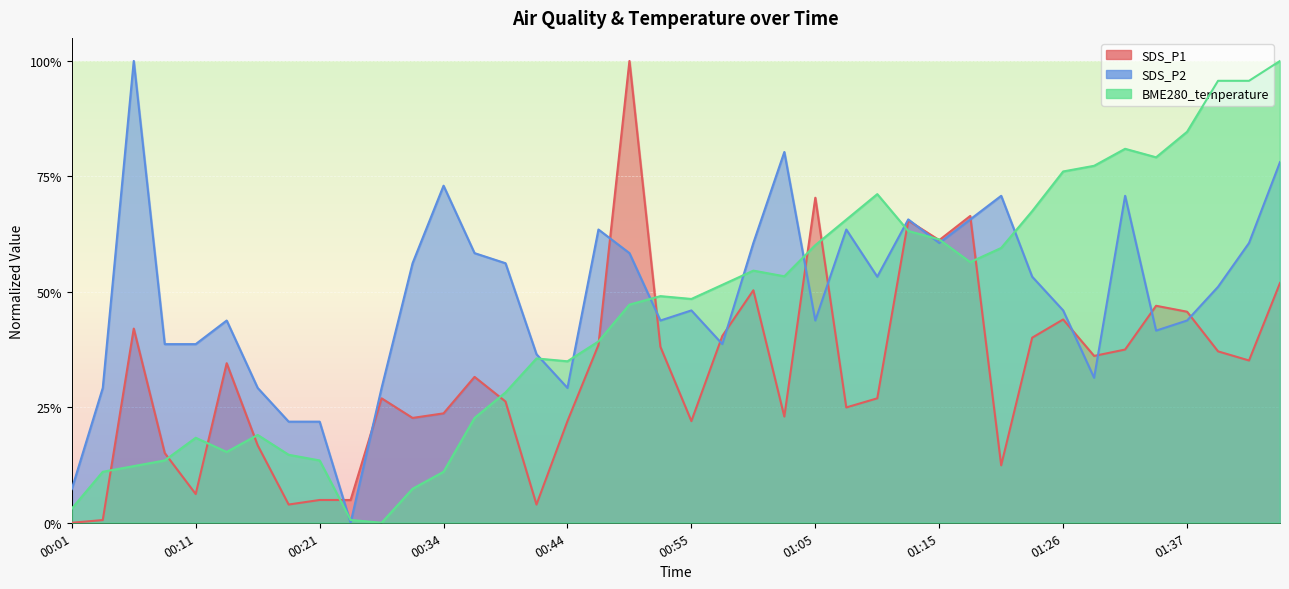

List the series in order of their overall mean, highest first.

SDS_P2, BME280_temperature, SDS_P1